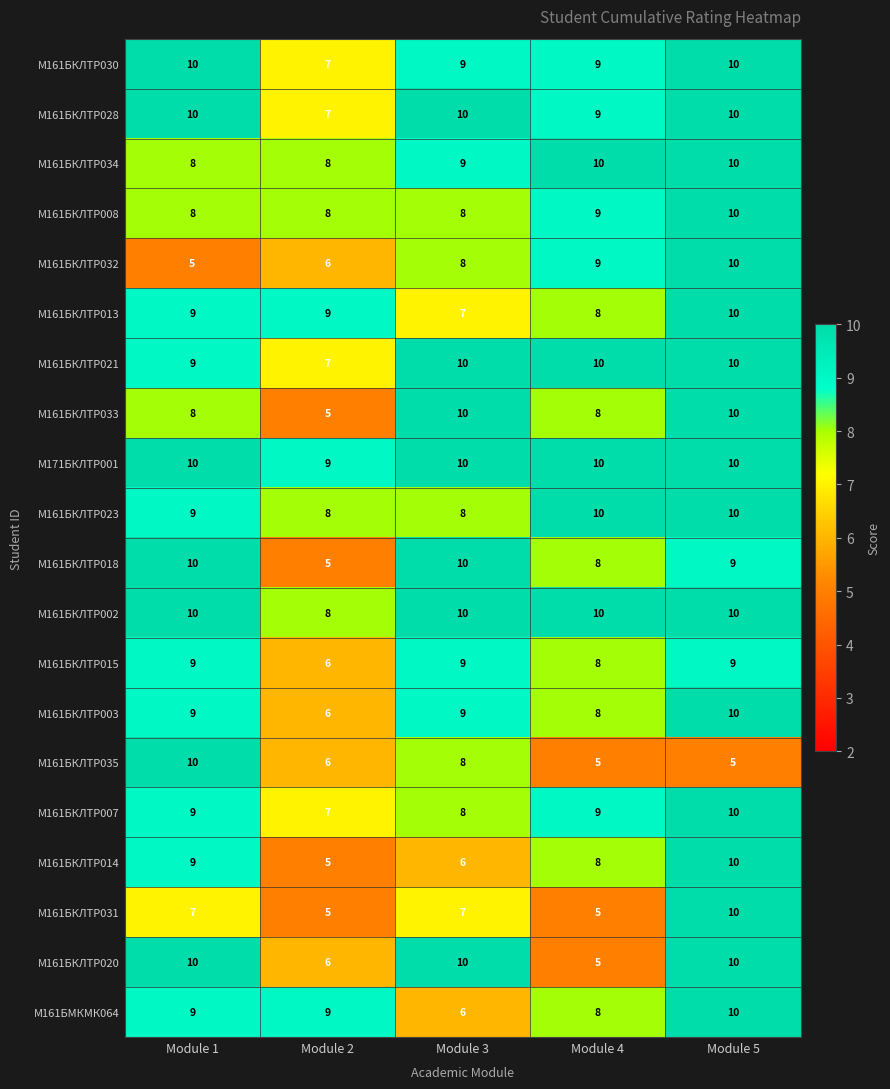

Where does the М161БКЛТР030 series first go above 9?

Module 1